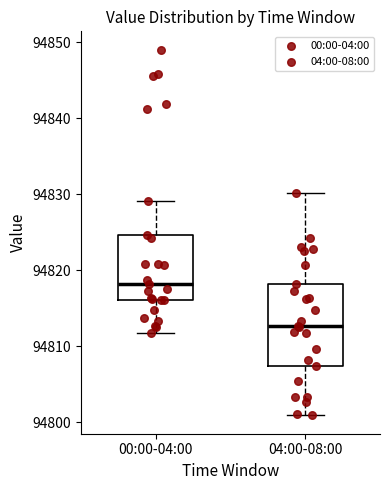

Reading left to right, read every box against the y-axis: the position of its median line, the range the box covers, and the ends of its whiskers. The values are not printed on the chart, so give them approximately, as read against the axis.

00:00-04:00: median 94818, box 94816 to 94825, whiskers 94812 to 94829
04:00-08:00: median 94813, box 94807 to 94818, whiskers 94801 to 94830